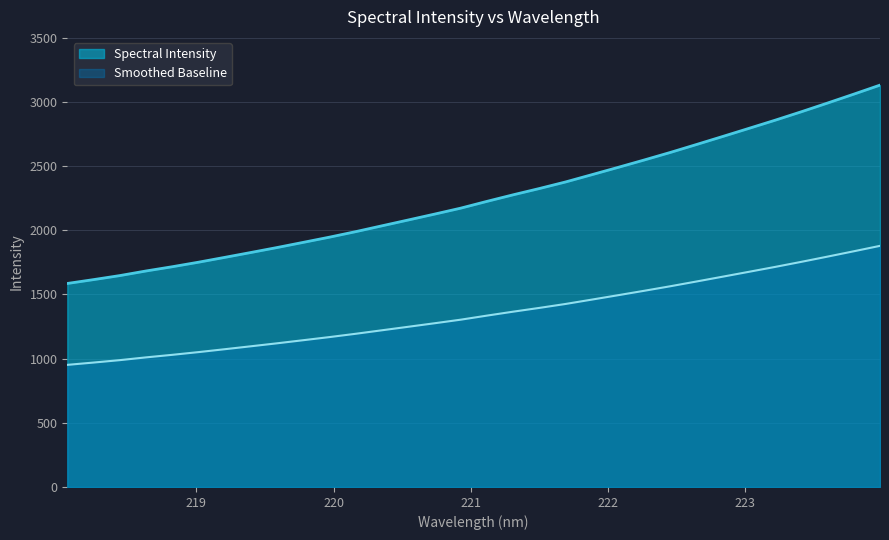

What is the greatest value displayed?

3131.2